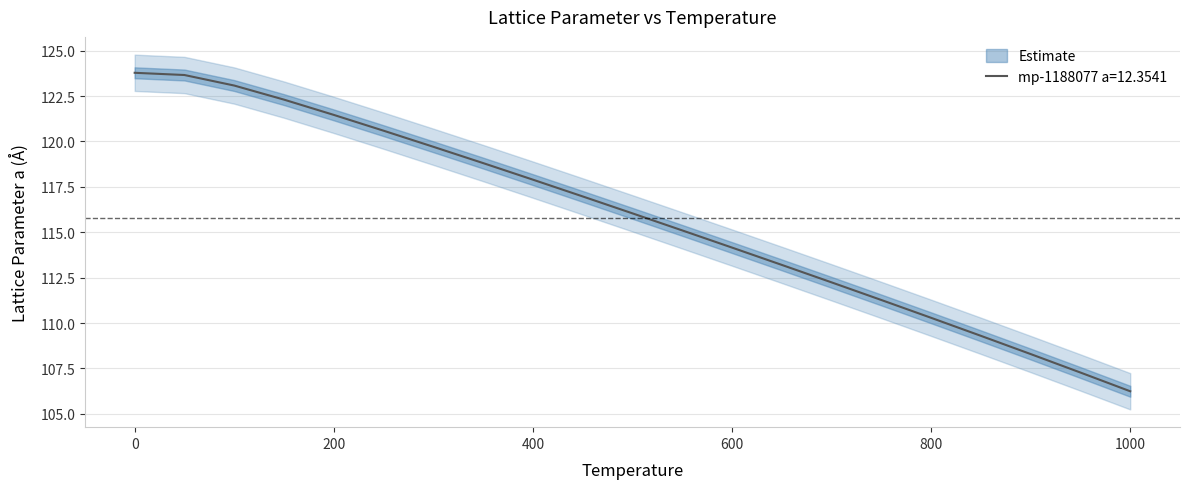

Approximately how many times larger is the value at 550.0 compared to 1000.0?

1.1